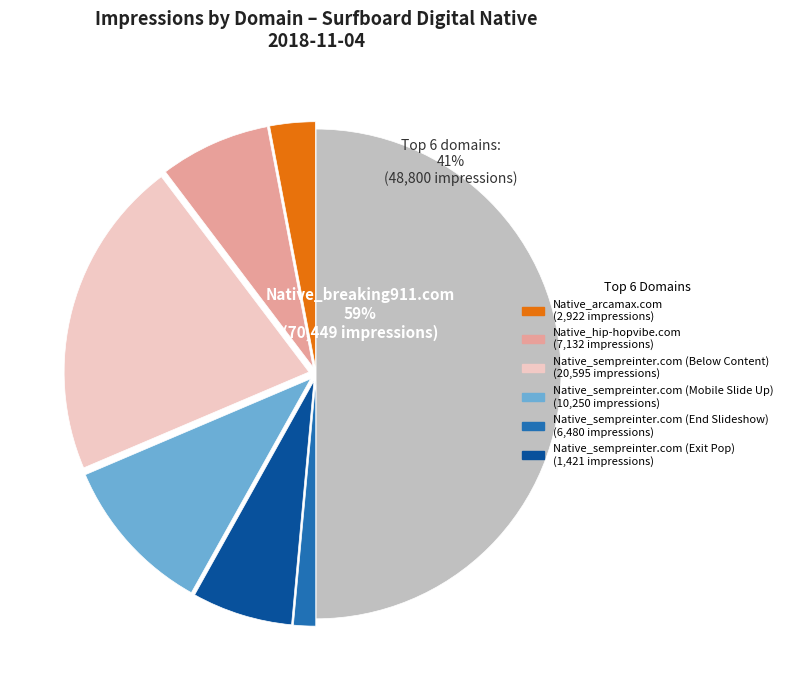

What is the majority slice?

Native_breaking911.com